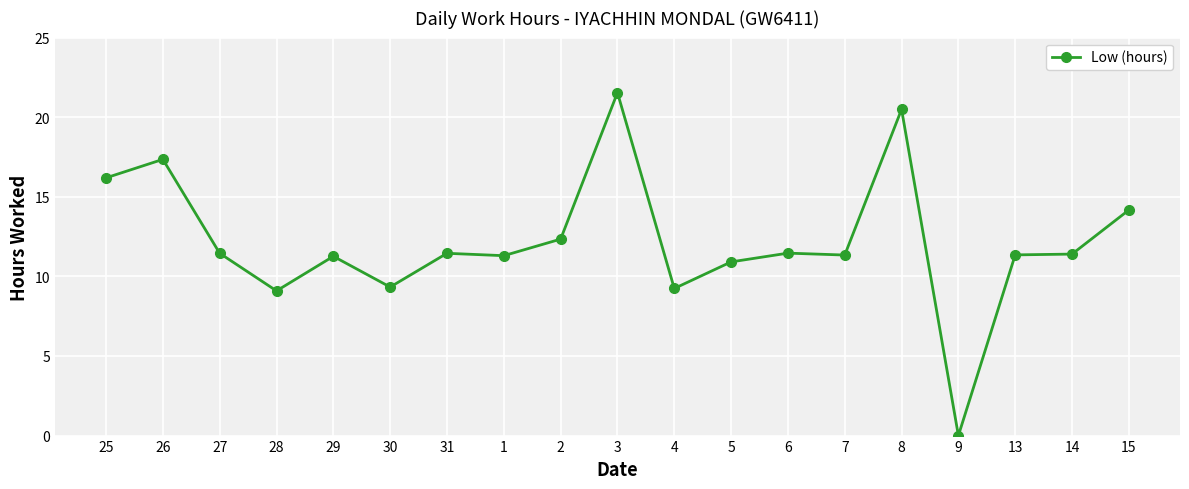

True or false: the data shows 16.4 at 27.

False